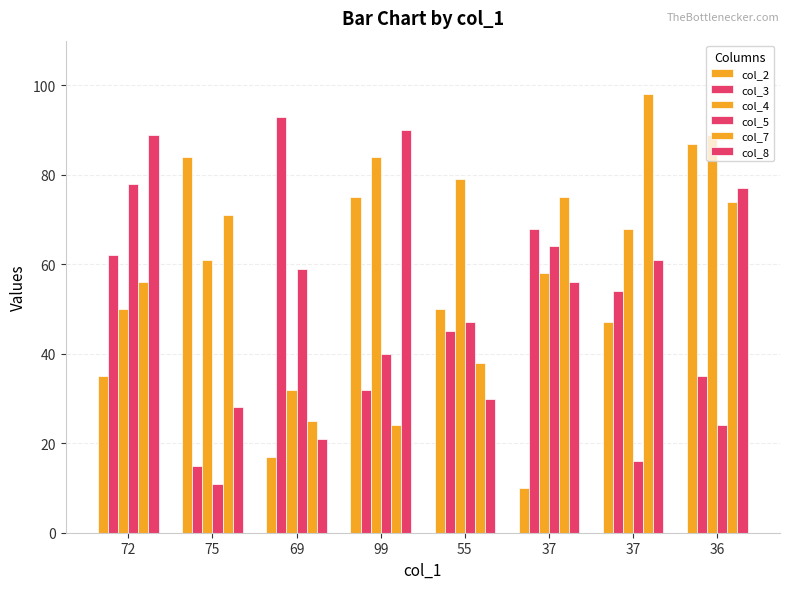

What is the difference between the maximum and minimum values in the col_2 series?

77